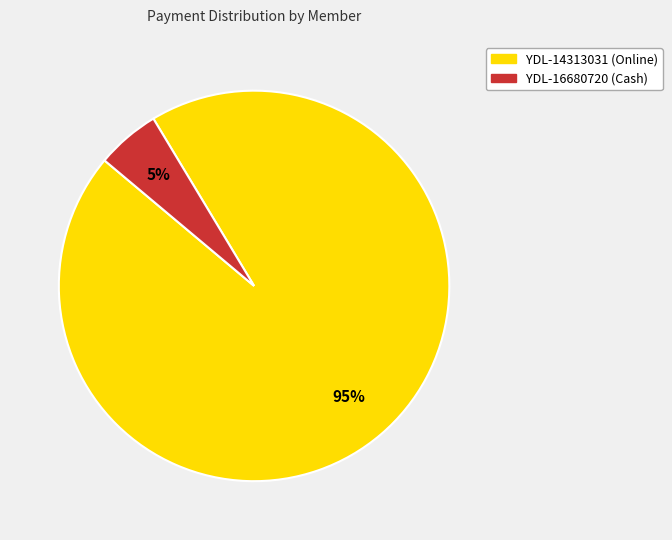

Is the sum of YDL-14313031 (Online) and YDL-16680720 (Cash) greater than half?

Yes